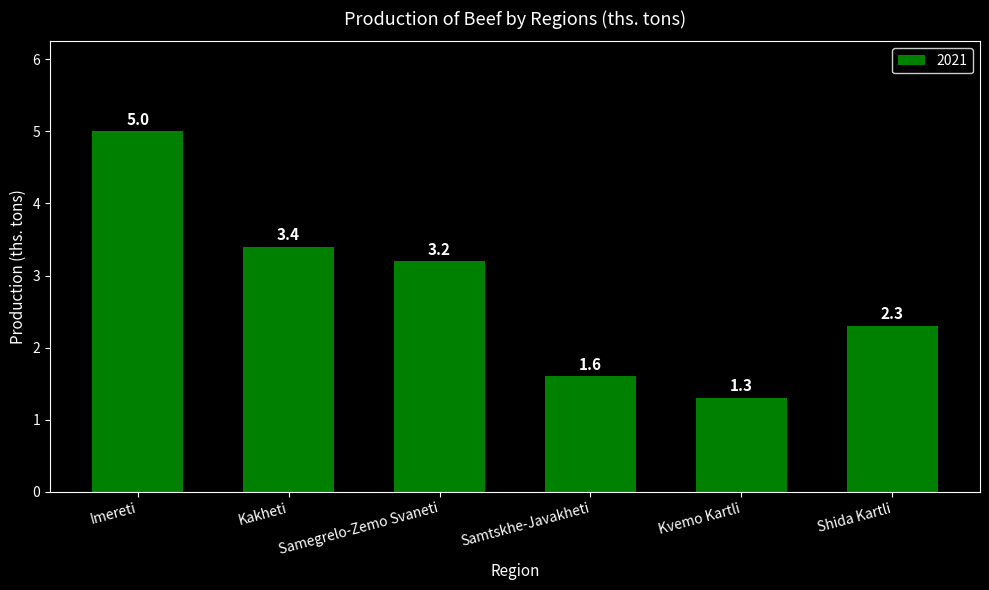

What is the difference between the maximum and second lowest values?

3.4